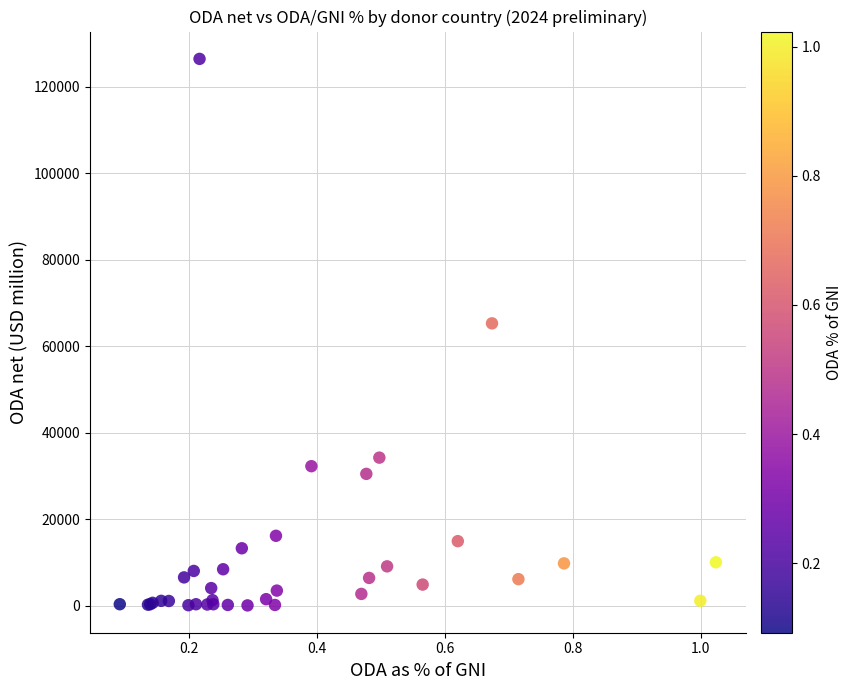

What Y value in the scatter plot is closest to 63306?

65338.8